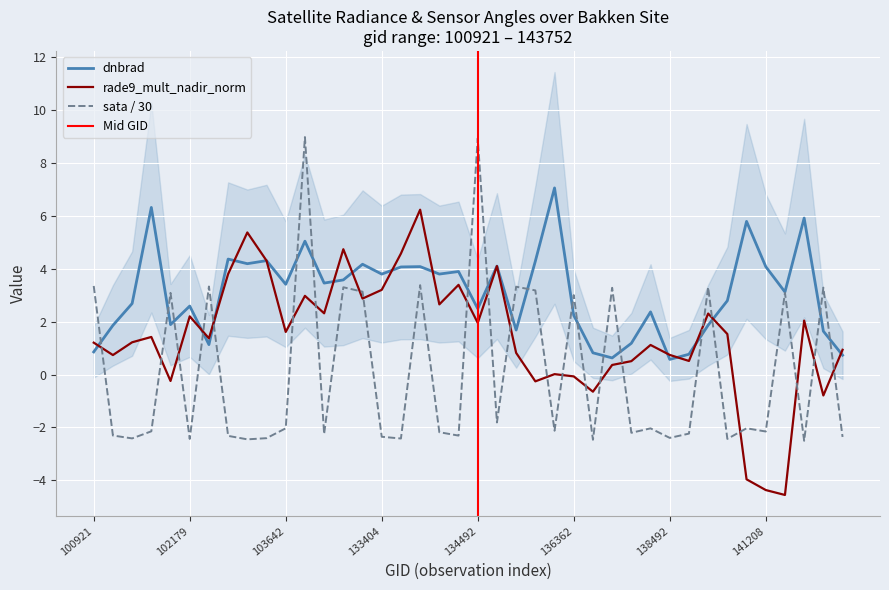

How many values in the rade9_mult_nadir_norm series exceed 1?

24